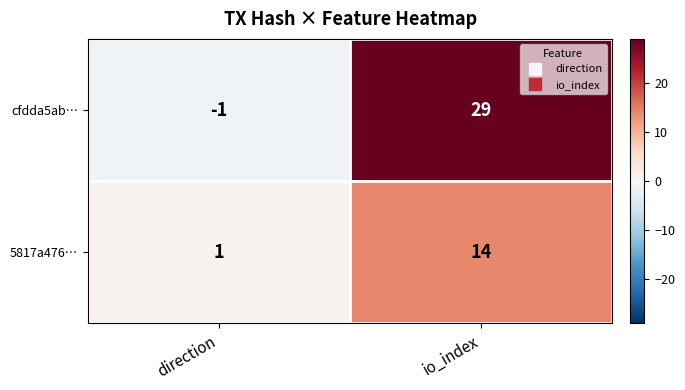

What is the sum of all cfdda5ab… values?

28